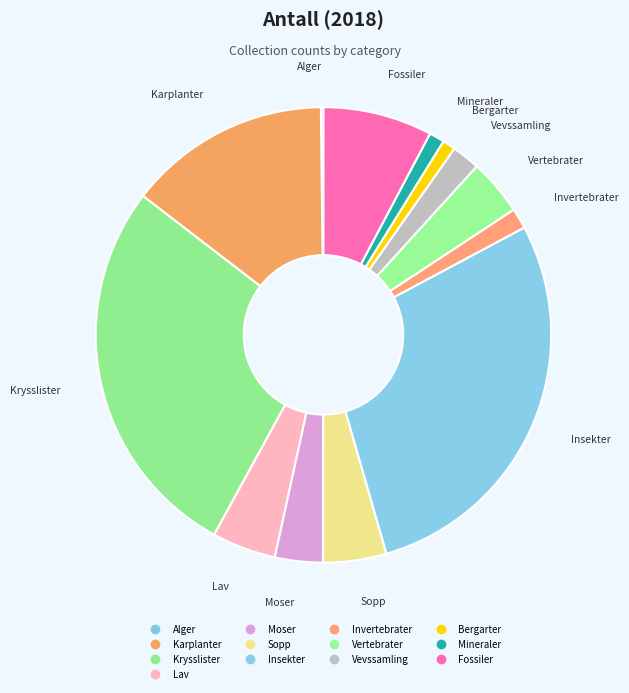

To the nearest percent, what is the difference between the Mineraler and Moser slice percentages?

2%